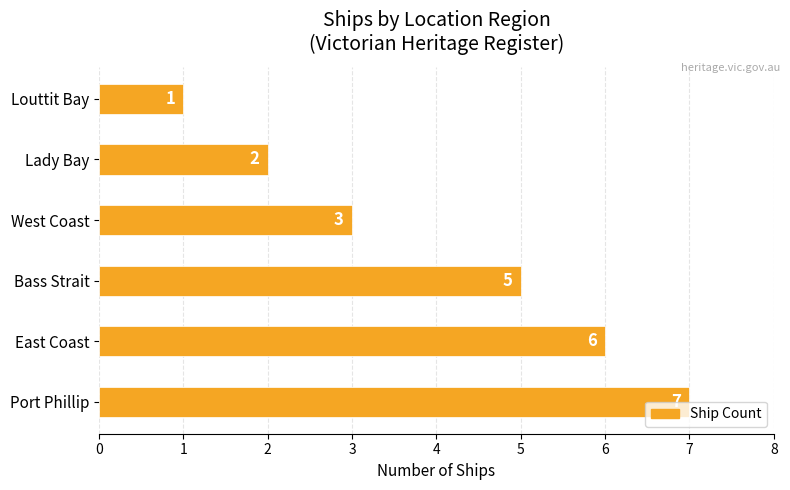

How many bars are there in total?

6